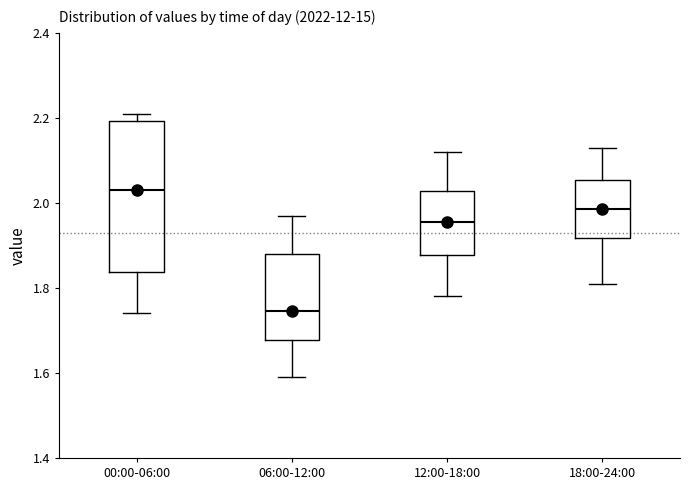

Reading left to right, transcribe this box plot: for each box, give where its median line is, the range the box spans, and where its two whiskers end, as read against the y-axis. The values are not printed on the chart, so give them approximately, as read against the axis.

00:00-06:00: median 2.04, box 1.84 to 2.20, whiskers 1.74 to 2.22
06:00-12:00: median 1.74, box 1.68 to 1.88, whiskers 1.60 to 1.98
12:00-18:00: median 1.96, box 1.88 to 2.02, whiskers 1.78 to 2.12
18:00-24:00: median 1.98, box 1.92 to 2.06, whiskers 1.82 to 2.14